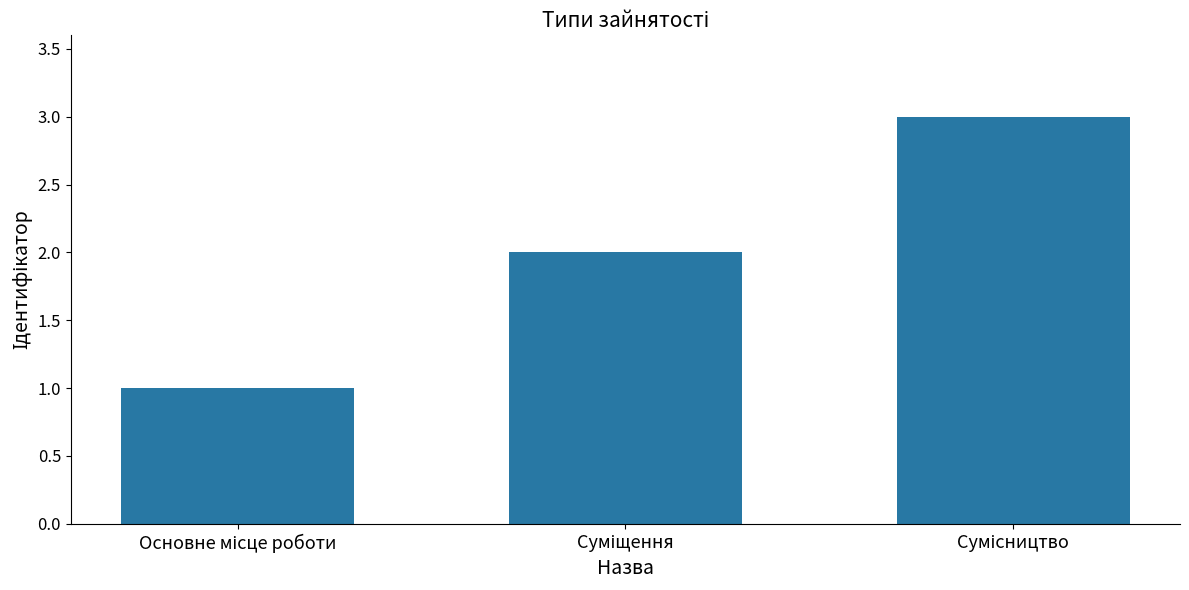

What is the maximum value shown in the chart?

3